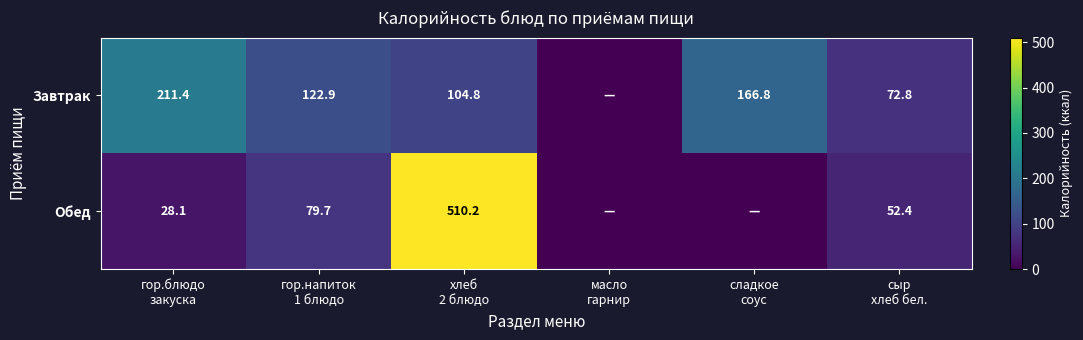

What is the sum of all Обед values?

670.5